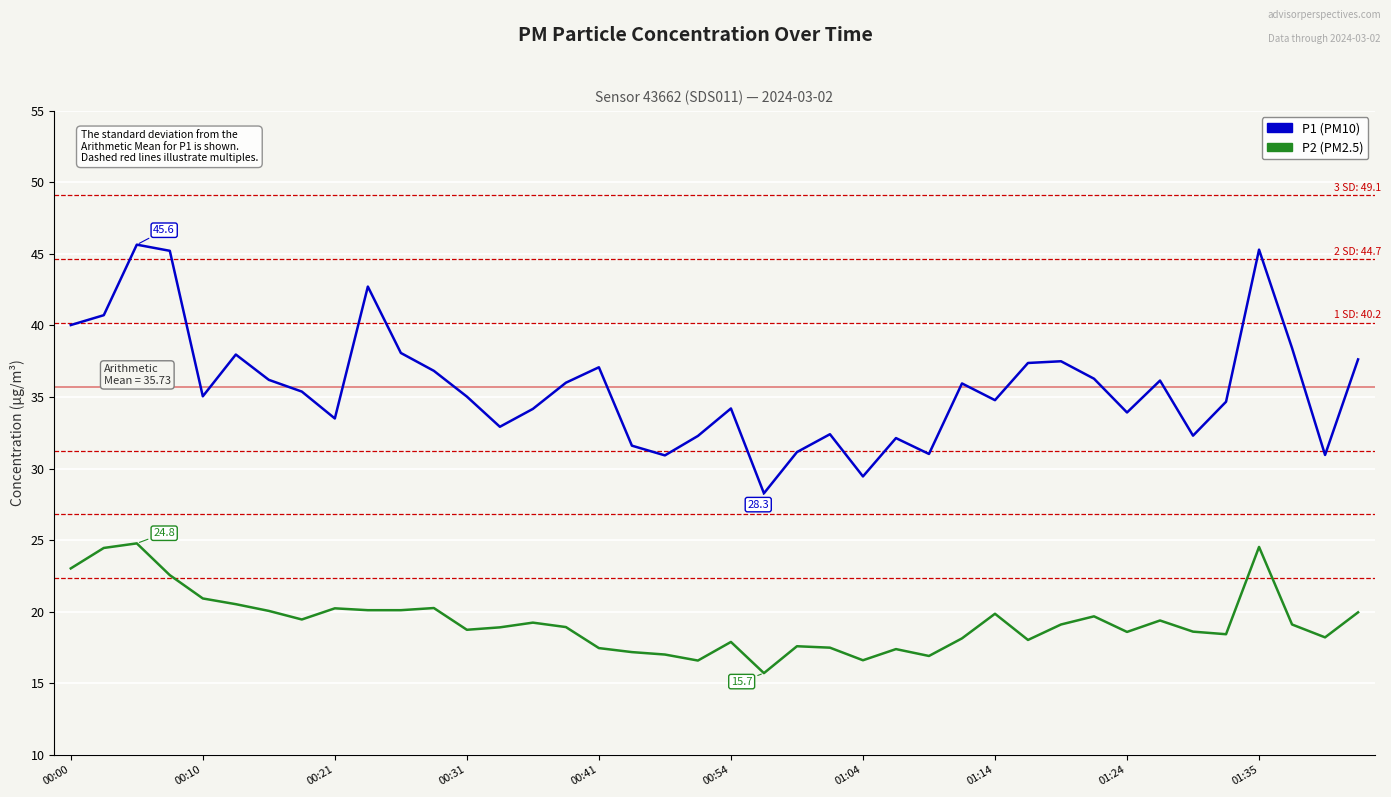

True or false: P1 (PM10) and P2 (PM2.5) intersect in this chart.

False